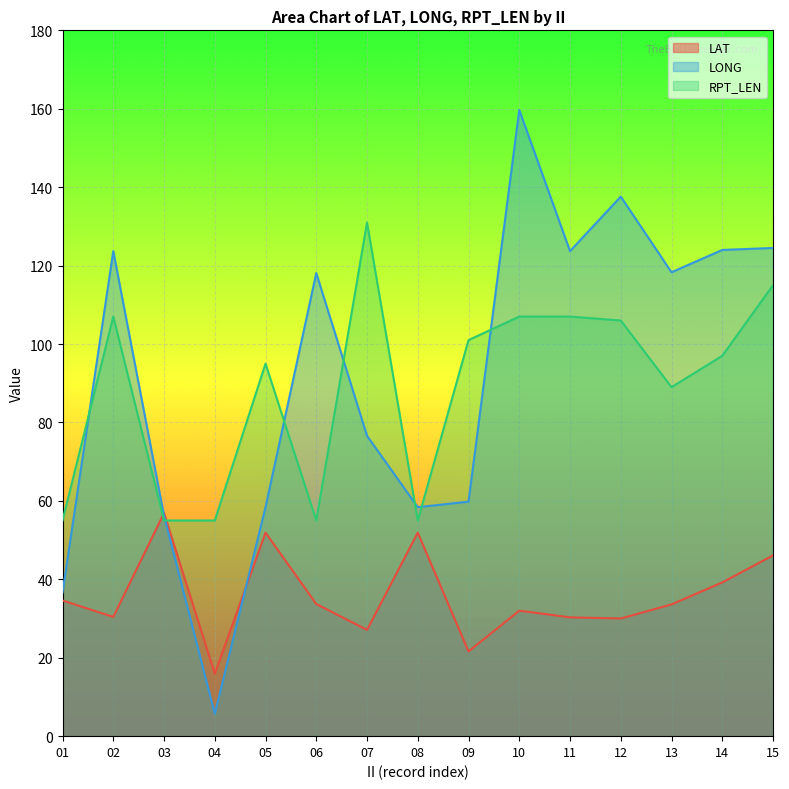

At which label does RPT_LEN first exceed 97?

02